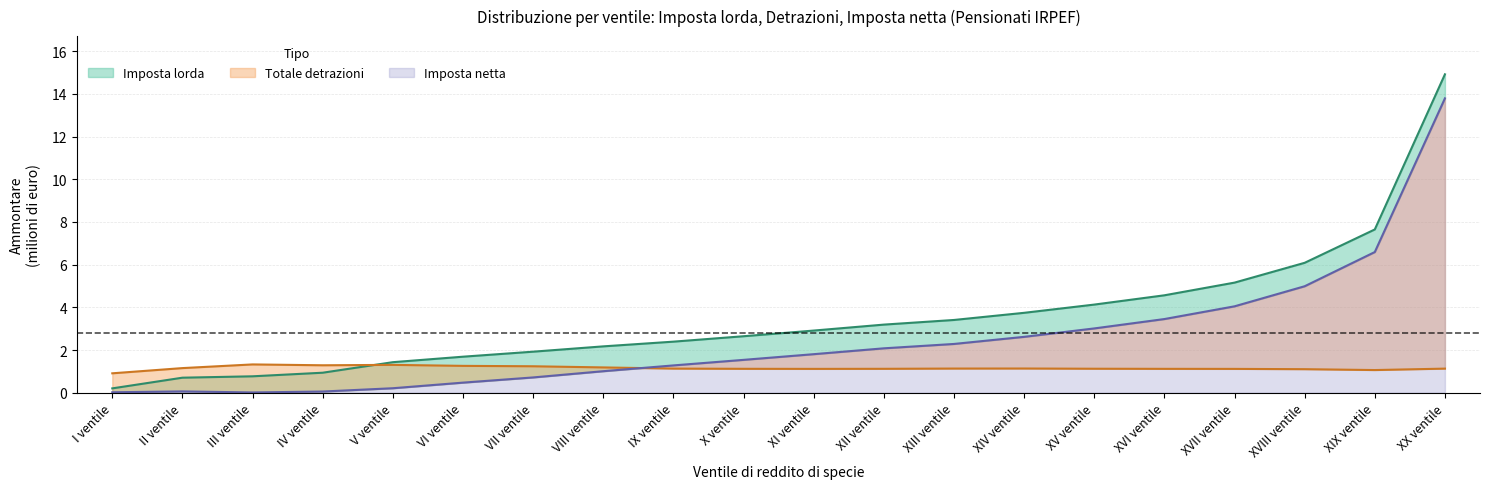

Where is Totale detrazioni (Ammontare) nearest to the value 1?

XIX ventile